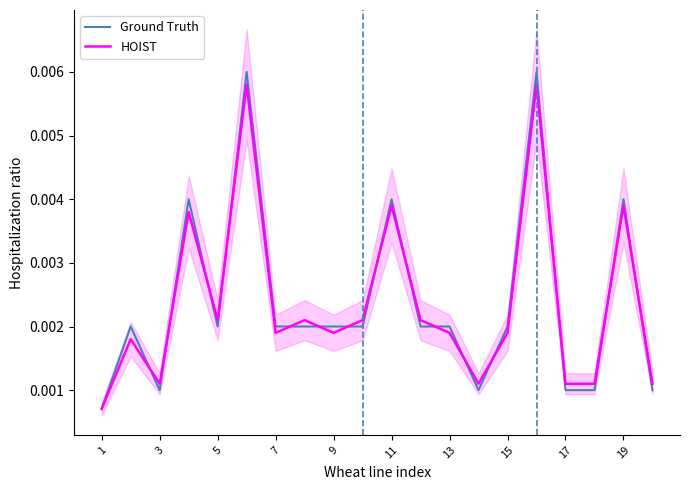

True or false: HOIST and Ground Truth cross at least once.

True